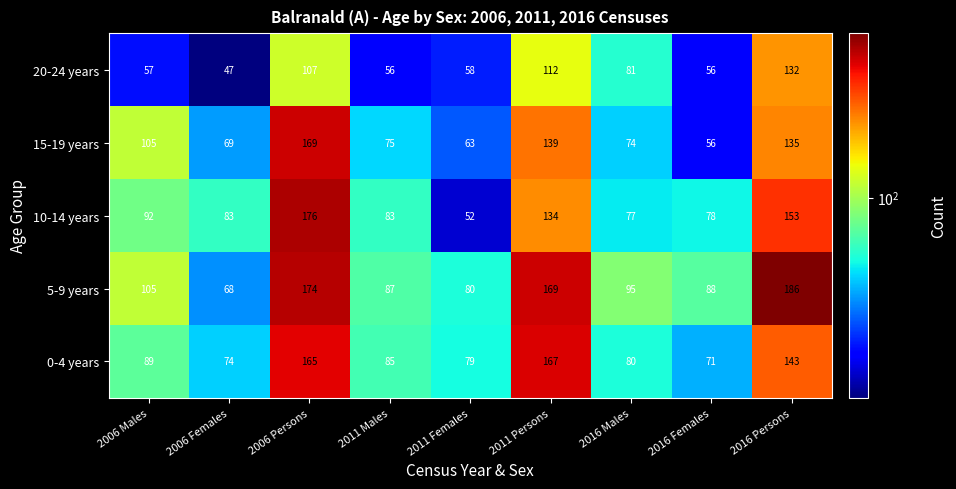

What is the difference between the second highest and minimum values in the 15-19 years series?

83